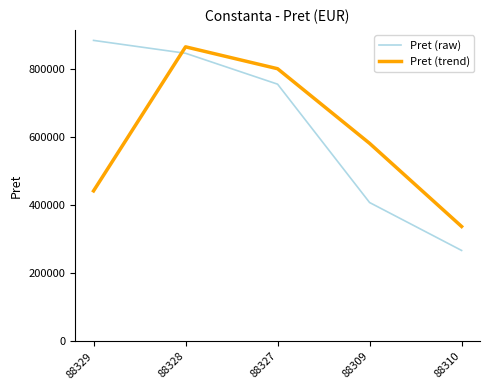

How many lines are shown in the chart?

2